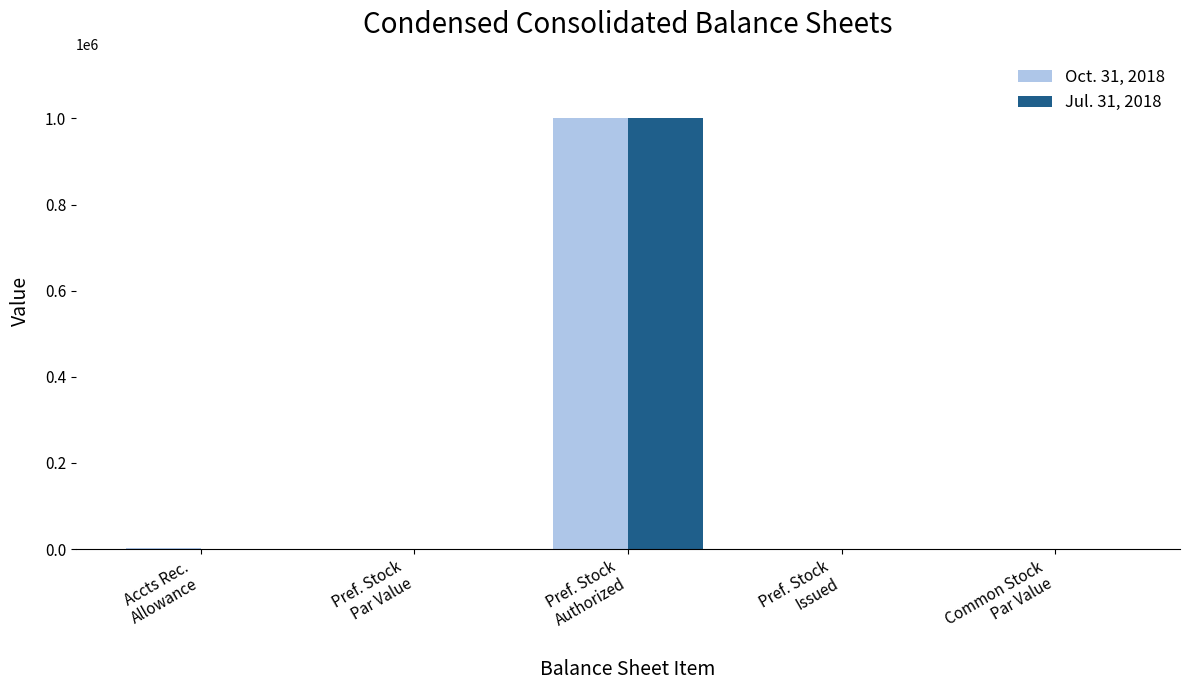

What is the maximum value shown in the chart?

1000000.0